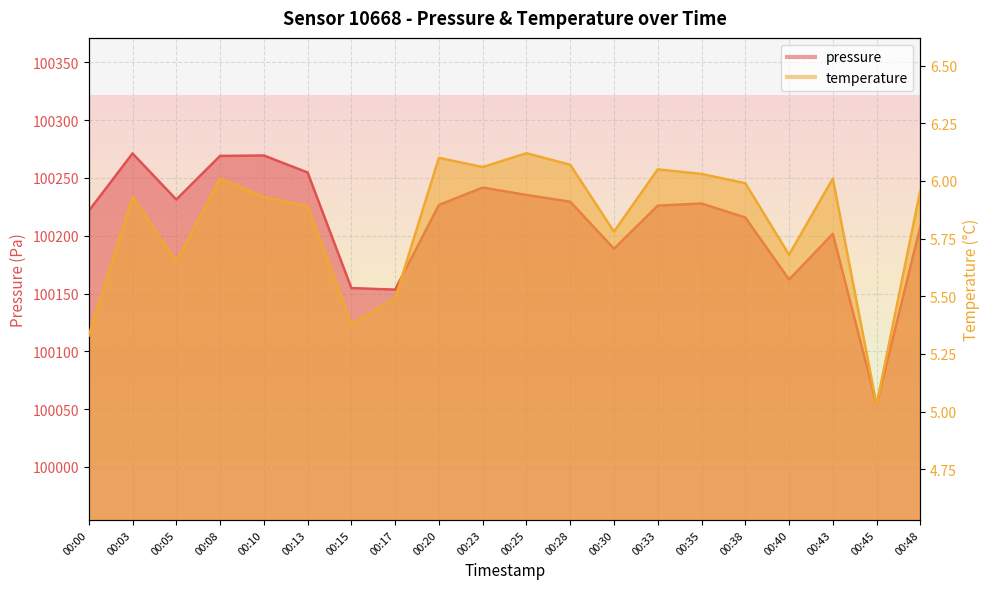

What is the lowest value of the temperature series?

5.0